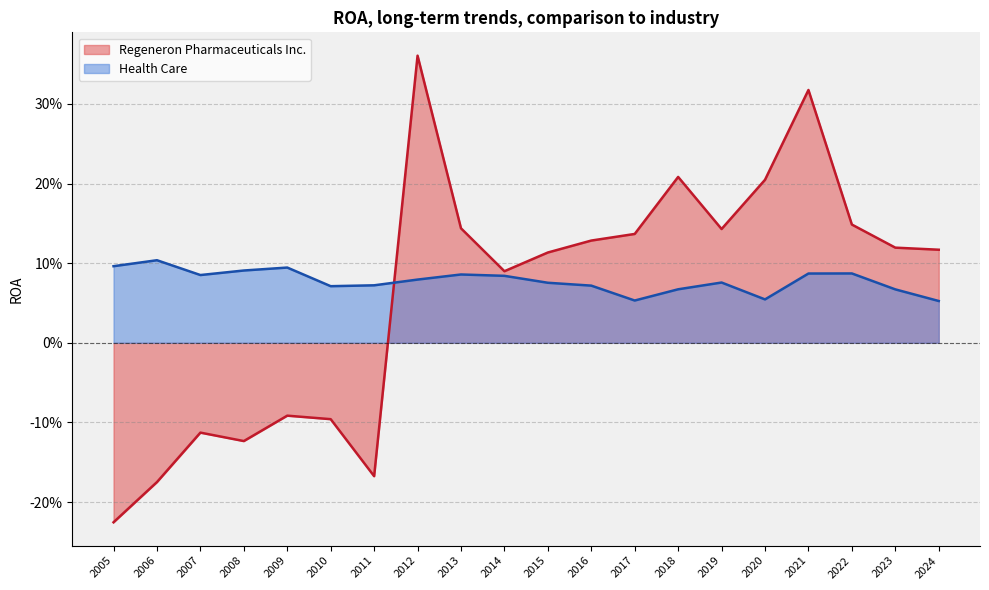

In Regeneron Pharmaceuticals Inc., how many points are higher than both neighbors (excluding endpoints)?

5